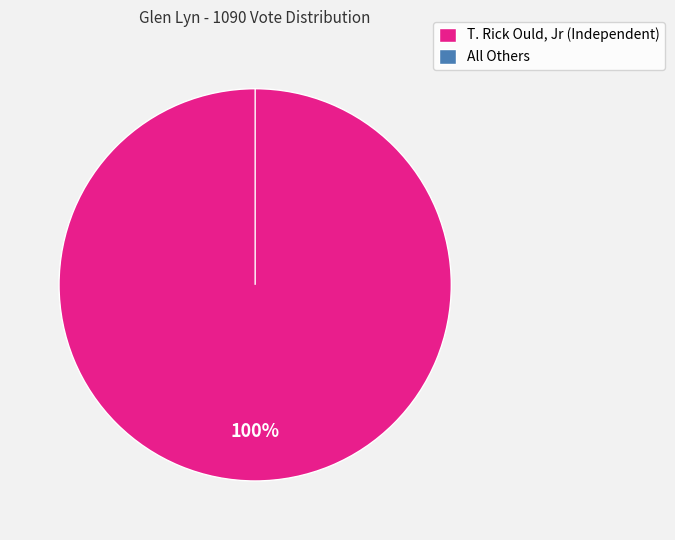

To the nearest percent, what portion does T. Rick Ould, Jr (Independent) represent?

100%